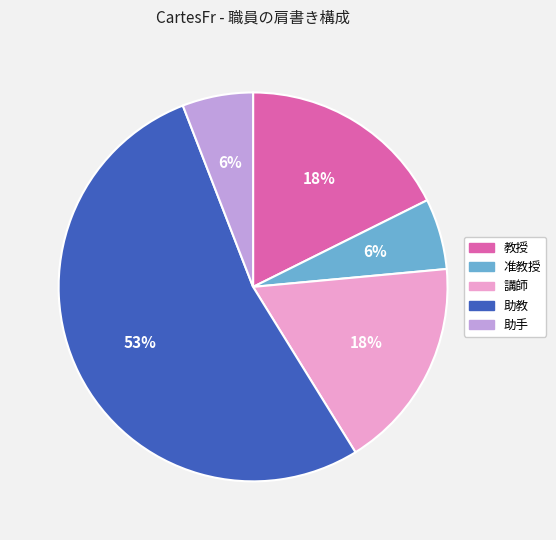

How many segments does this pie chart have?

5